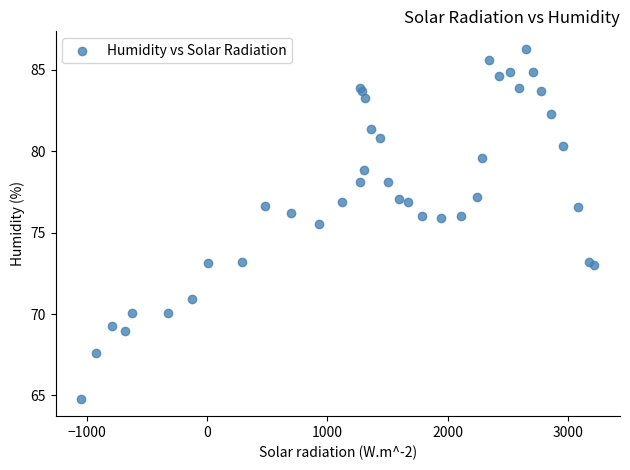

What Y value in the scatter plot is closest to 75?

75.5